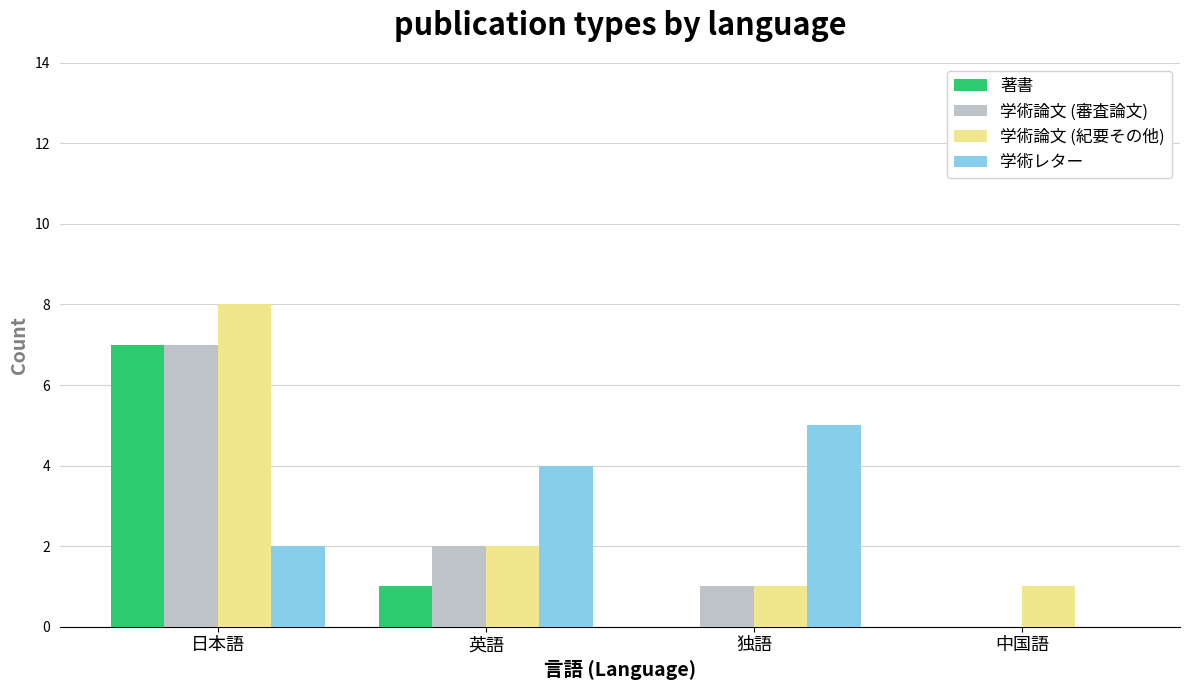

What is the sum of the 学術論文 (紀要その他) values at 日本語 and 中国語?

9